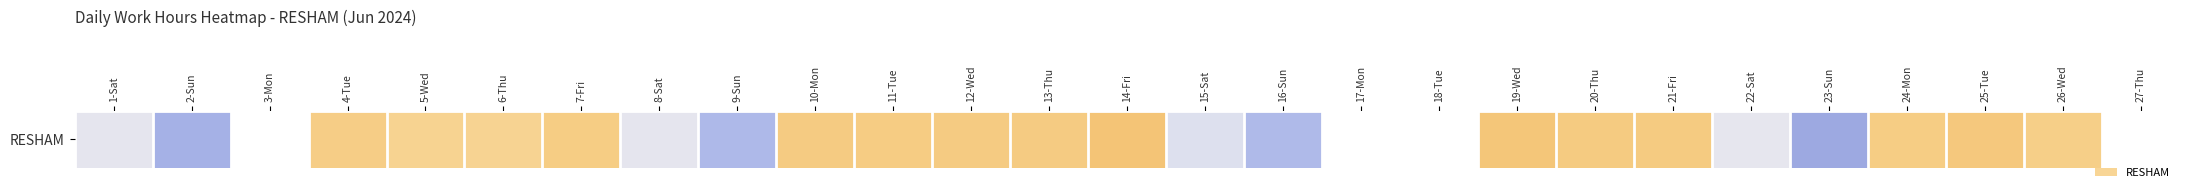

What is the difference between the values at 10-Mon and 5-Wed?

0.3